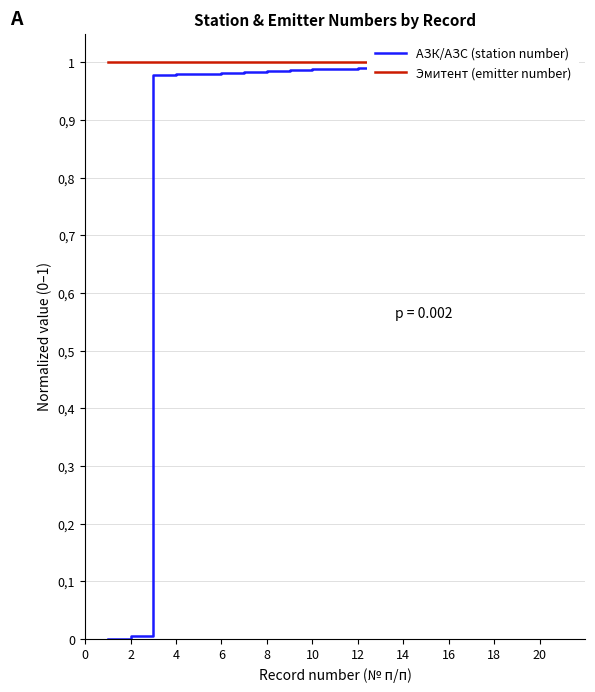

What is the average value of the АЗК/АЗС (station number) series?

0.9